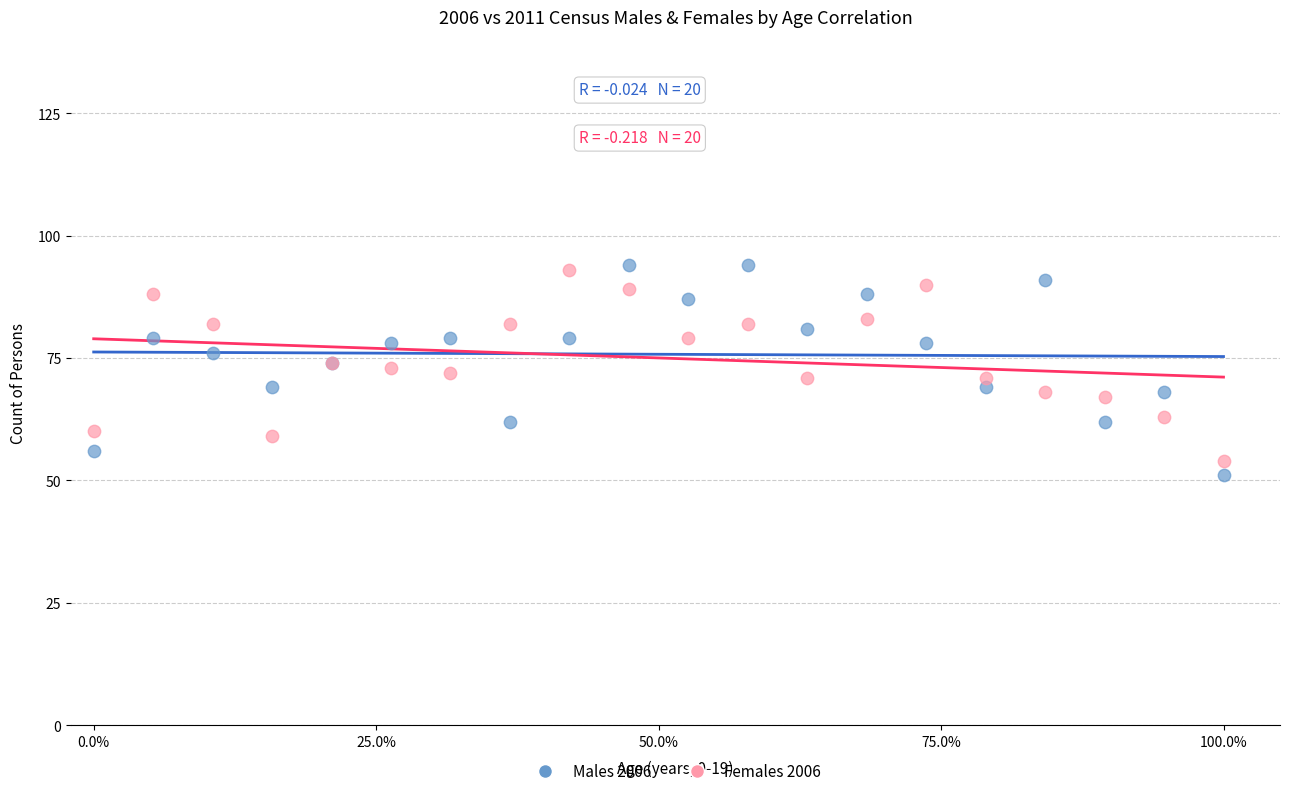

Which series has the largest Y range (max minus min)?

Males 2006